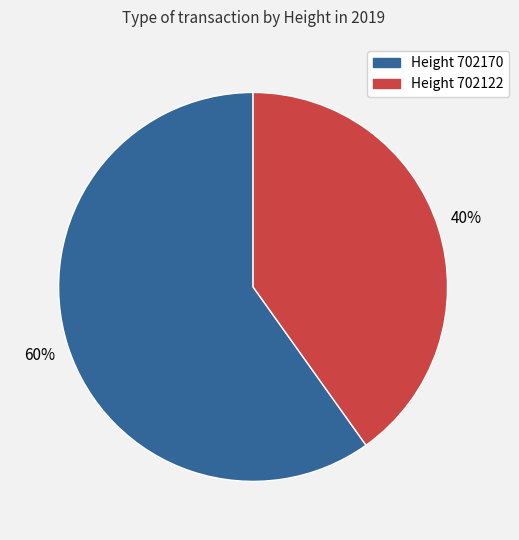

Does any single category account for the majority?

Yes